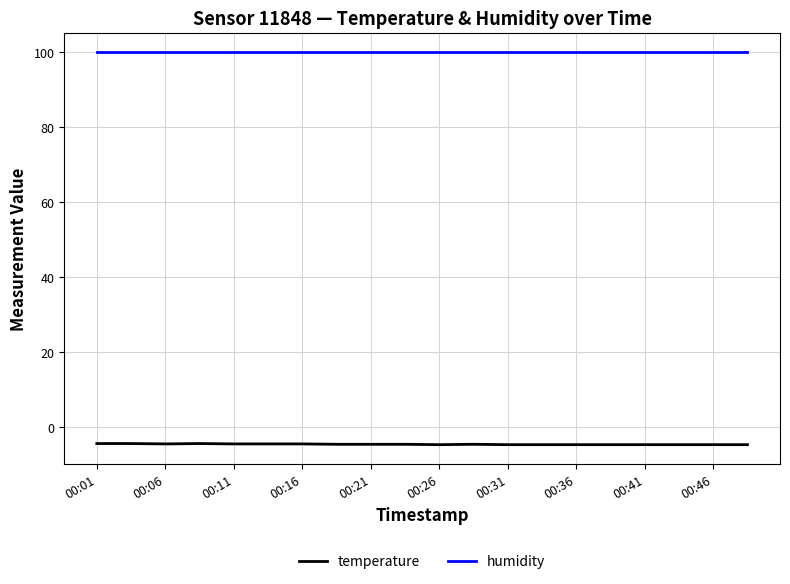

What is the minimum value shown in the chart?

-4.7